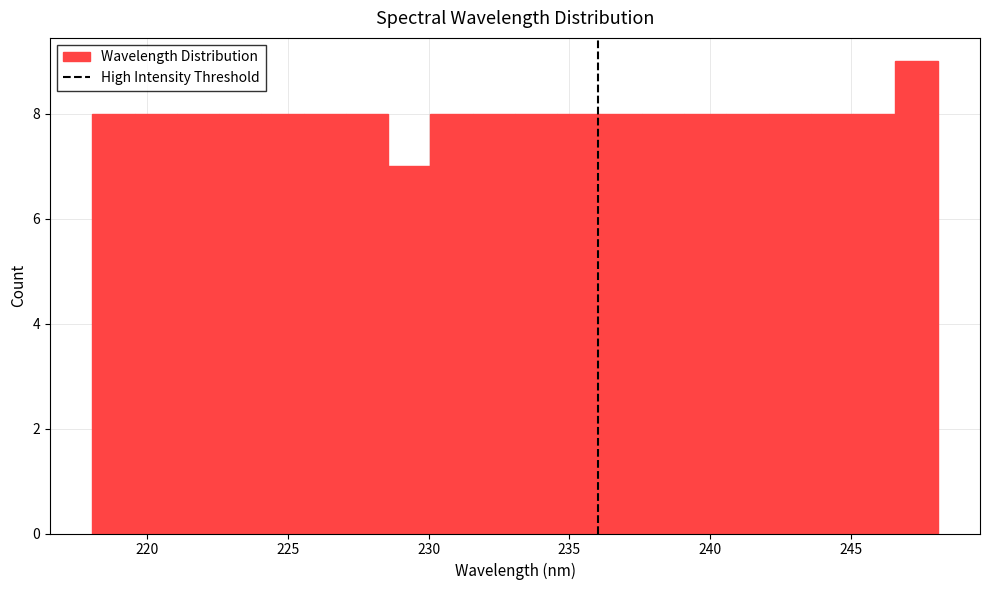

Read against the x-axis, roughly where is the centre of the tallest bar?

247.5